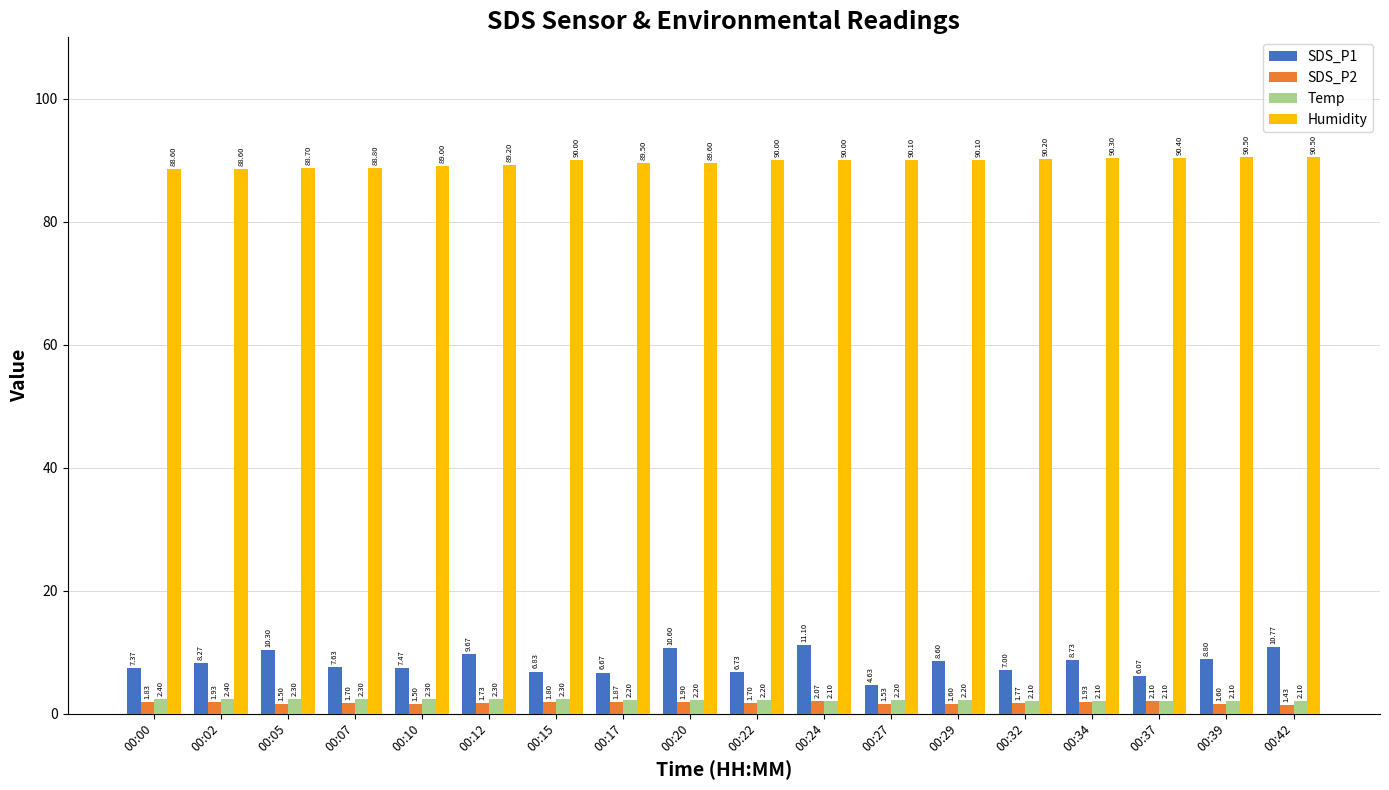

Rank the series by their maximum value, from highest to lowest.

Humidity, SDS_P1, Temp, SDS_P2